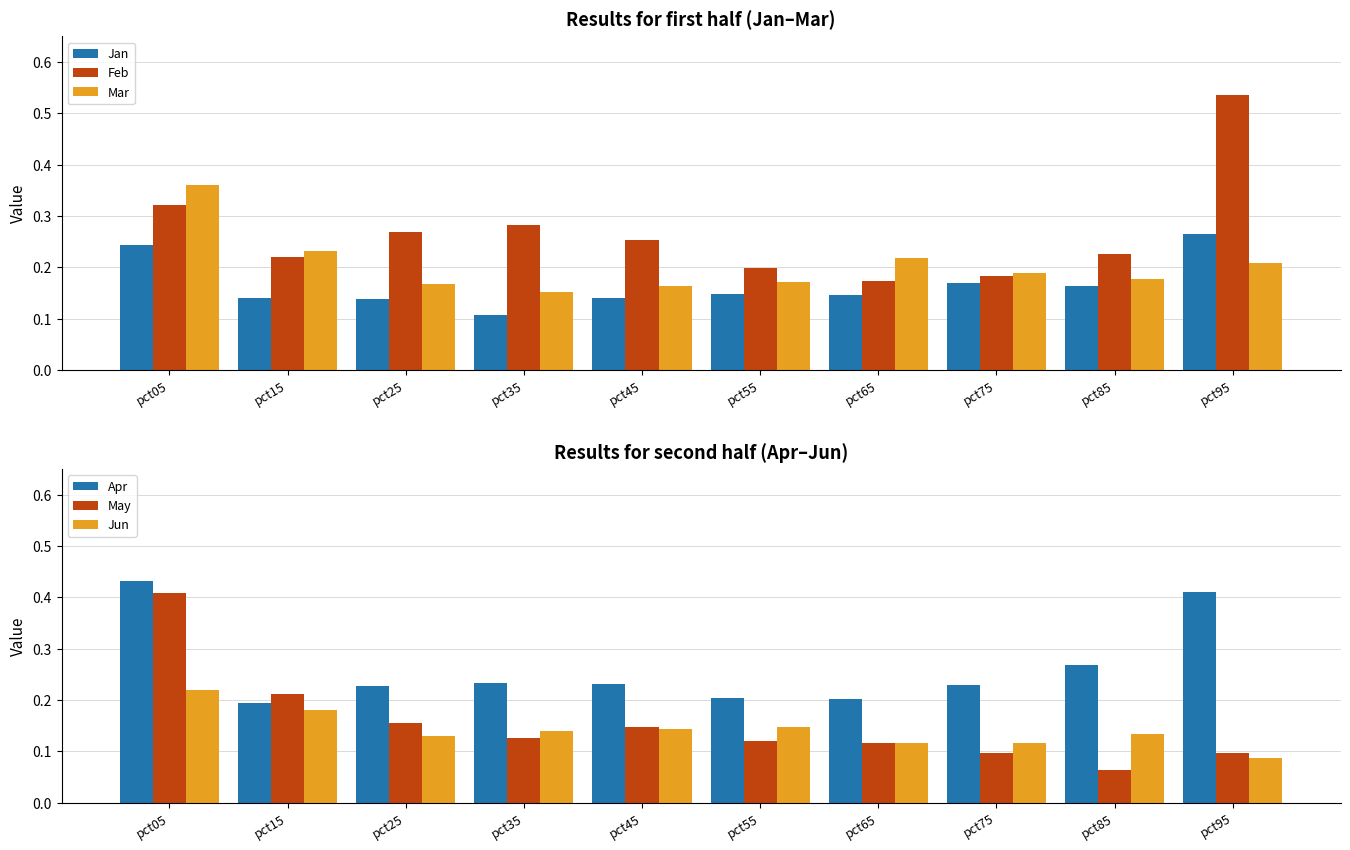

What is the highest value of the Feb series?

0.5